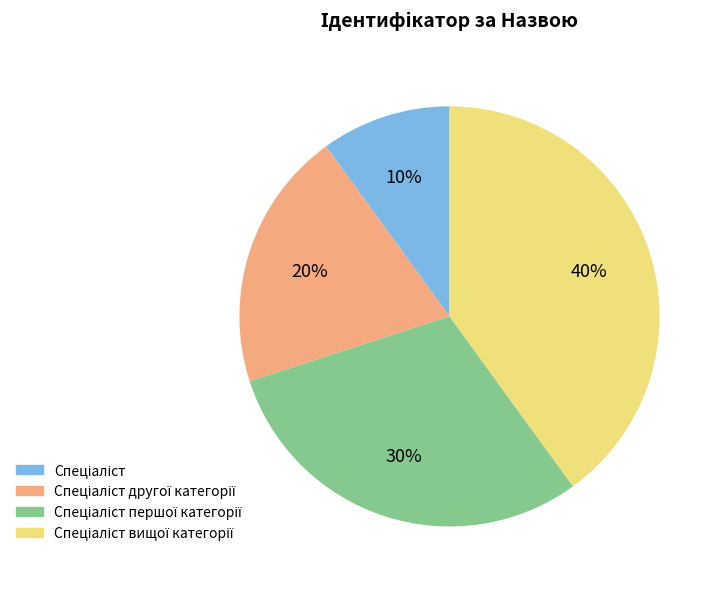

To the nearest percent, what is the difference between the largest and smallest slice percentages?

30%